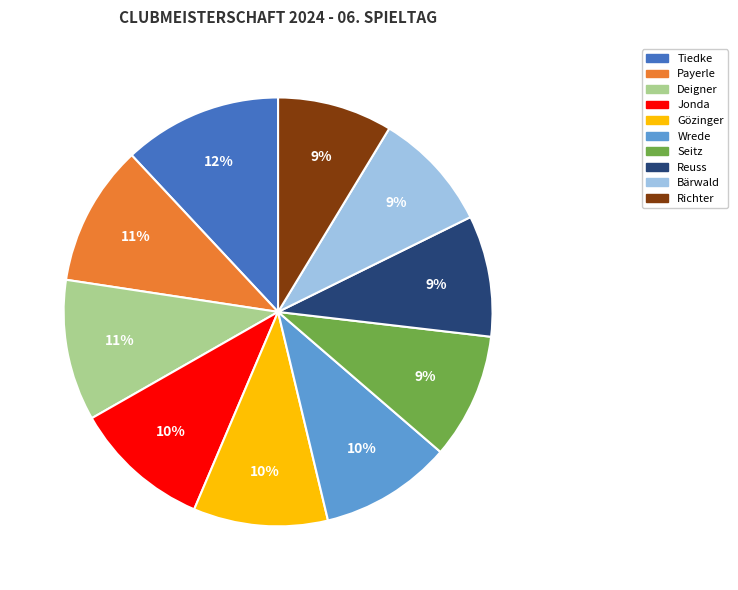

To the nearest percent, what is the average slice percentage?

10%